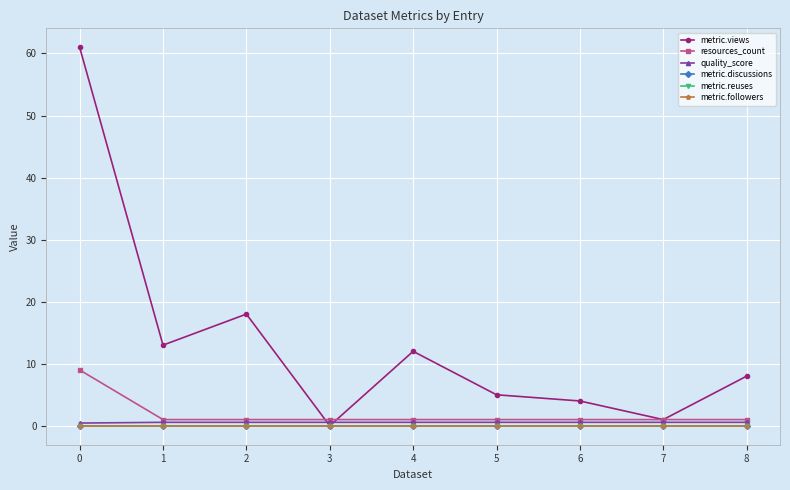

True or false: resources_count and metric.followers cross at least once.

False